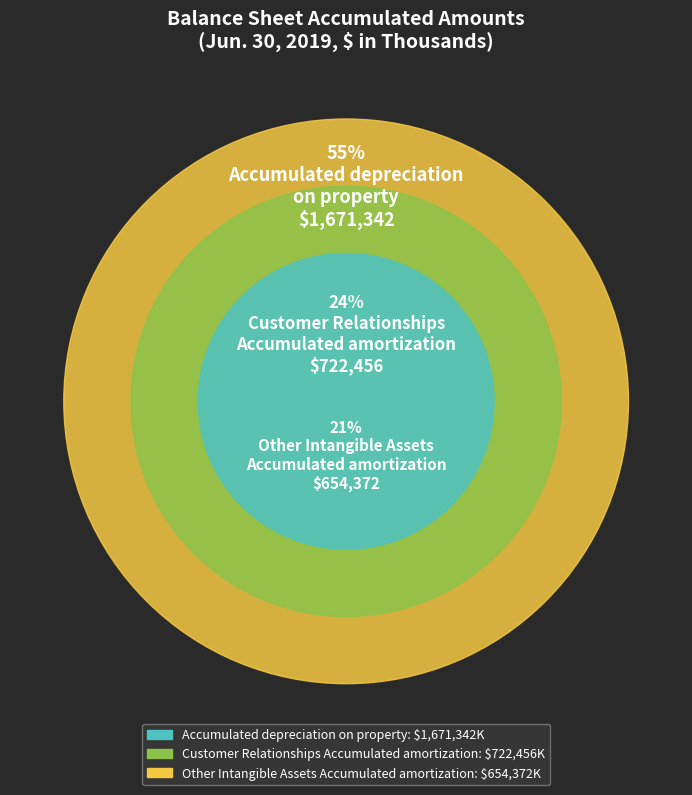

What is the smallest slice in the pie chart?

Other Intangible Assets - Accumulated amortization